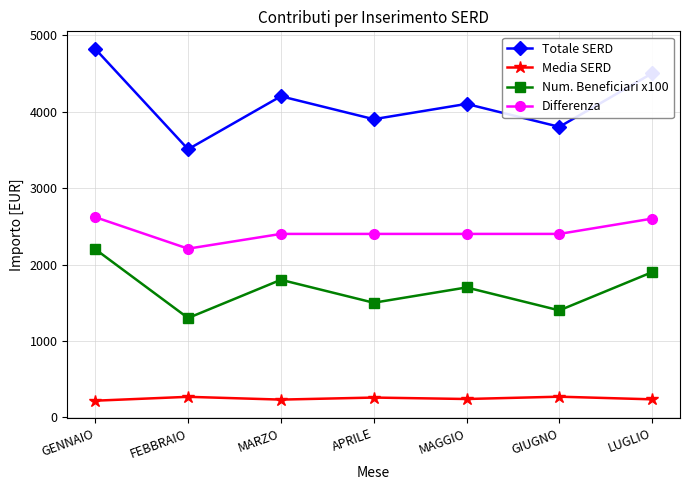

The Media SERD series shows 219.0 at GENNAIO. True or false?

True